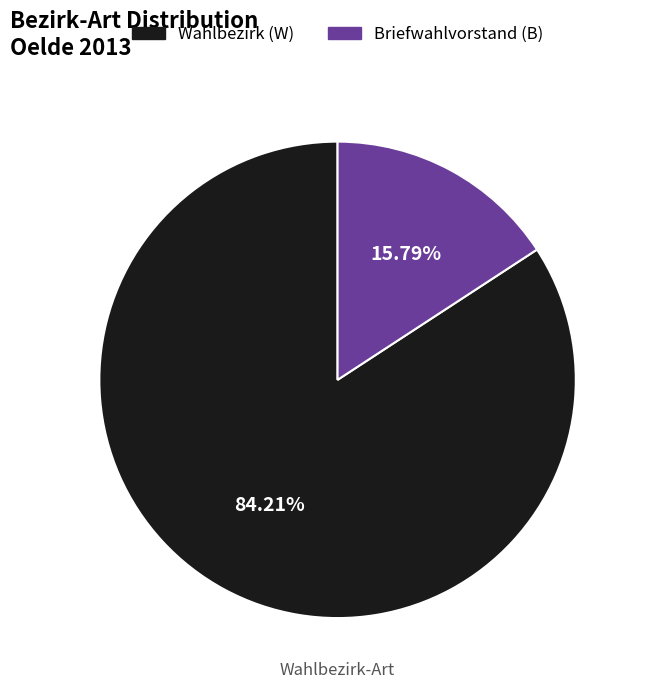

What is the largest slice in the pie chart?

Wahlbezirk (W)